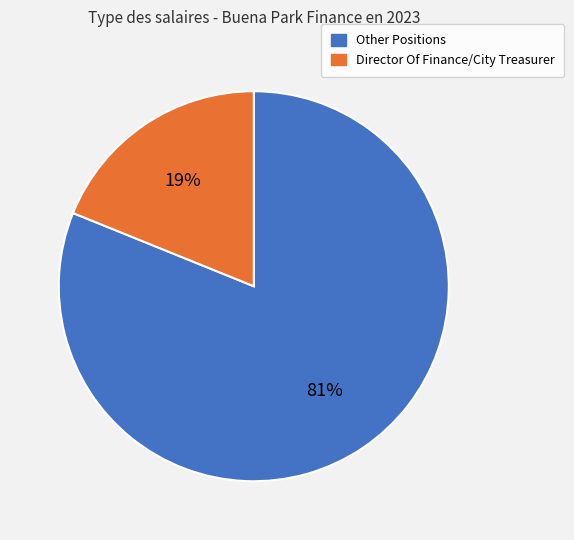

Rank the categories by value from highest to lowest.

Other Positions, Director Of Finance/City Treasurer